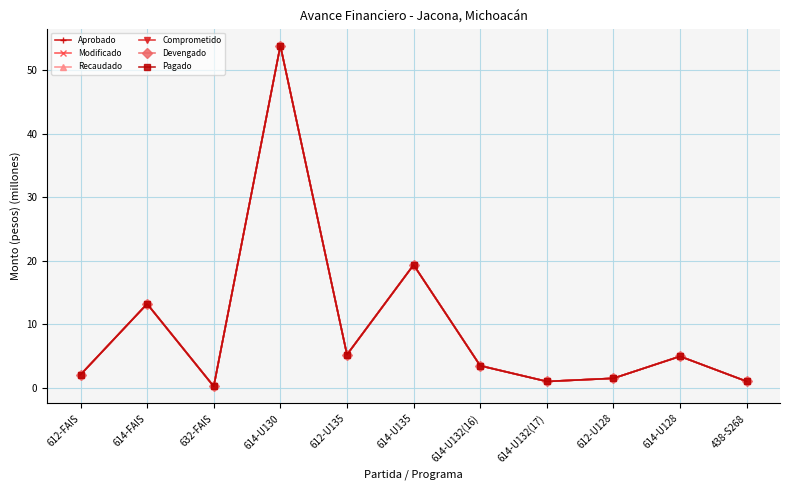

At which label does Aprobado first exceed 3?

614-FAIS